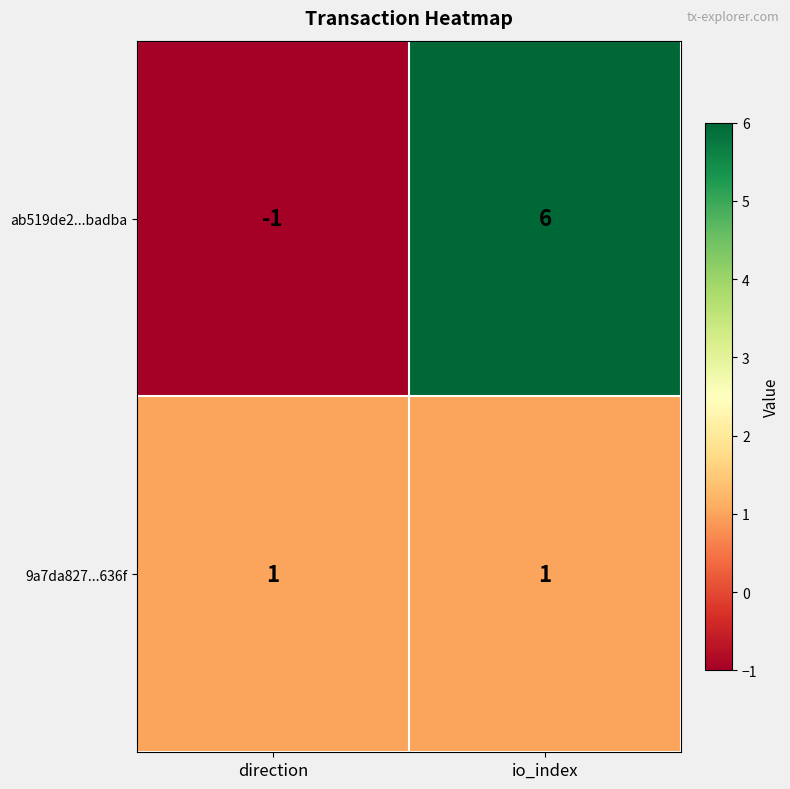

Which series has the largest total across all categories?

ab519de2...badba